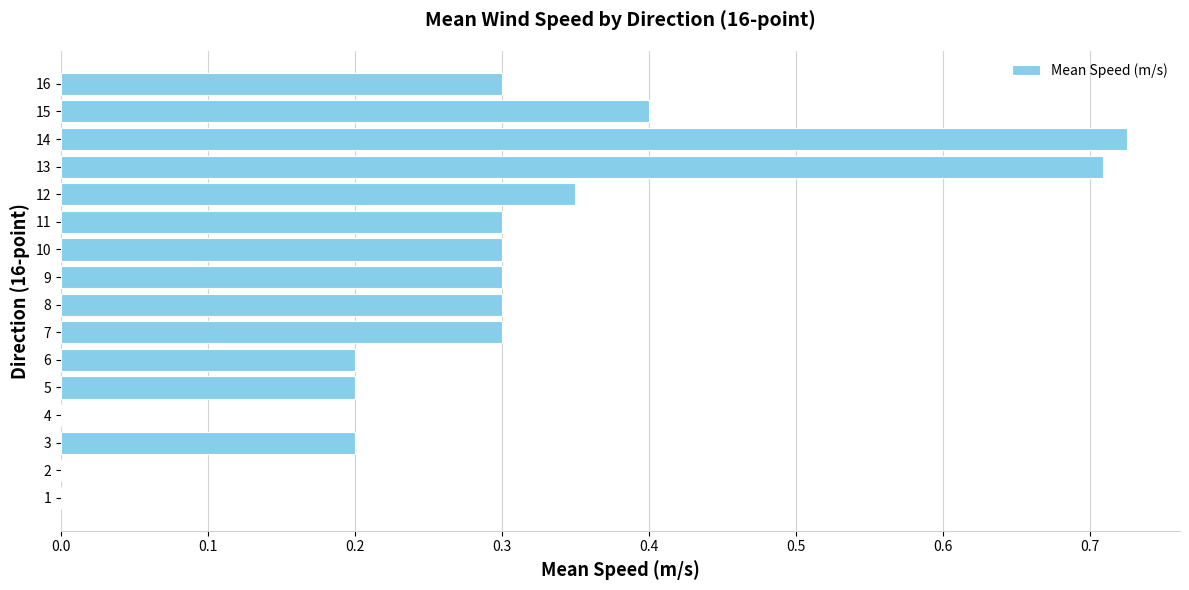

What is the sum of the values at 10 and 6?

0.5